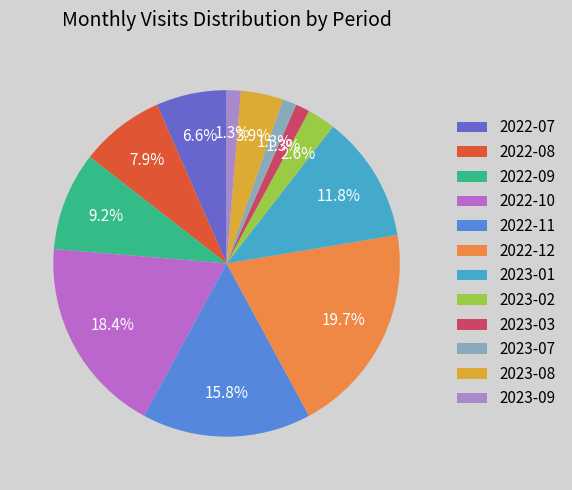

Which category has the biggest portion of the pie?

2022-12